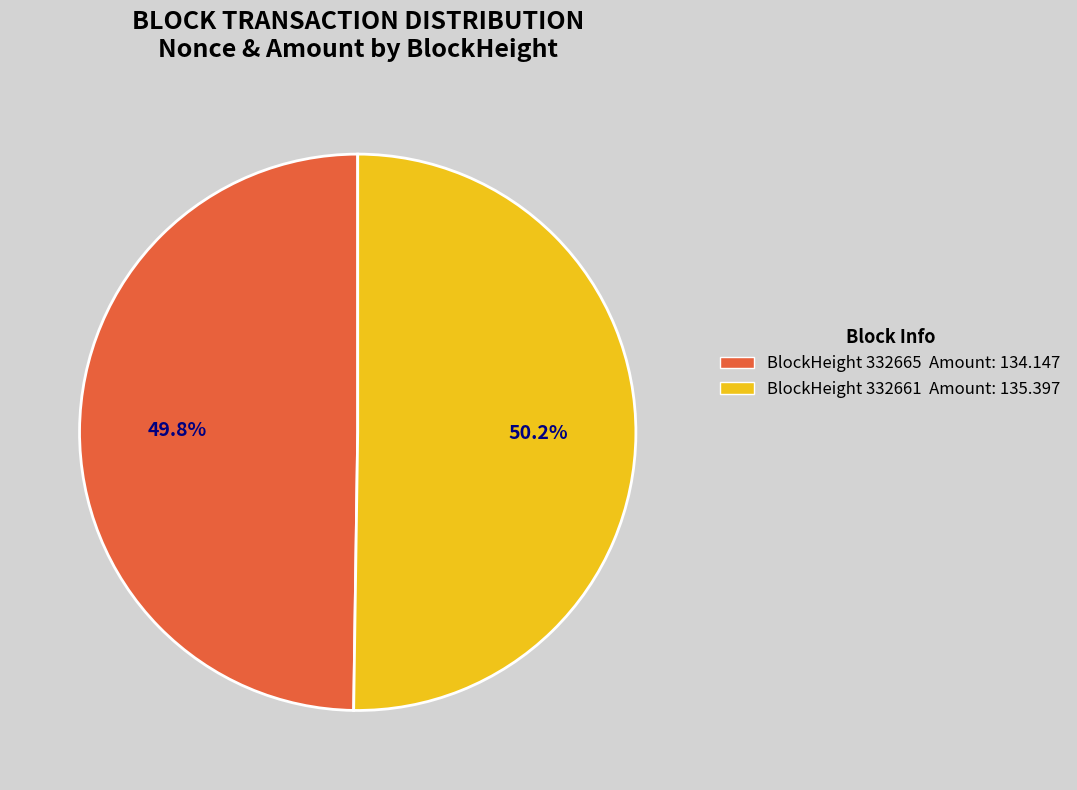

How many segments does this pie chart have?

2